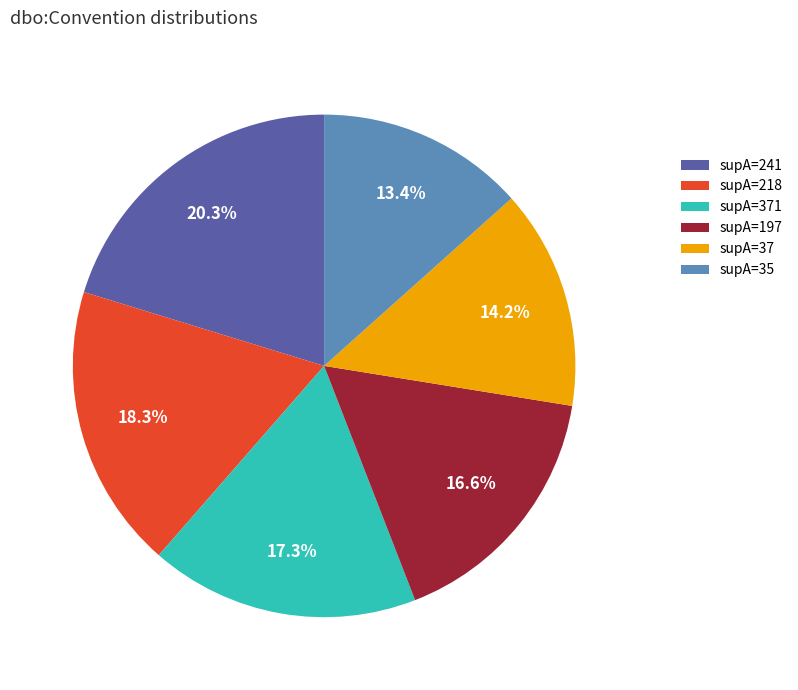

Which category has the biggest portion of the pie?

supA=241